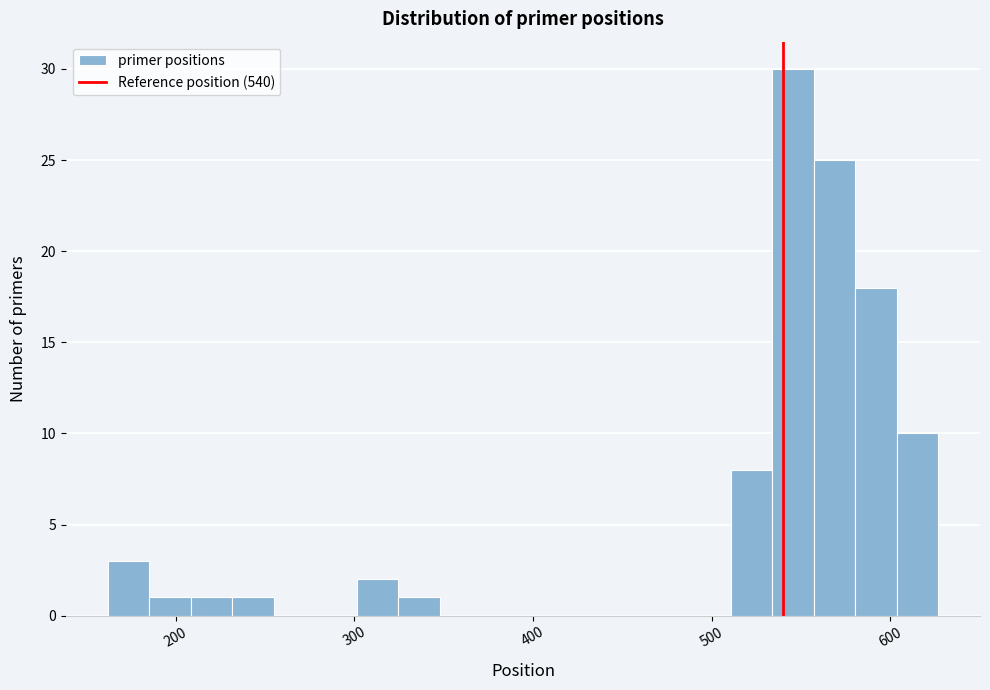

Around what value on the x-axis is the tallest bar? Give the approximate position of its centre, as read against the axis.

550